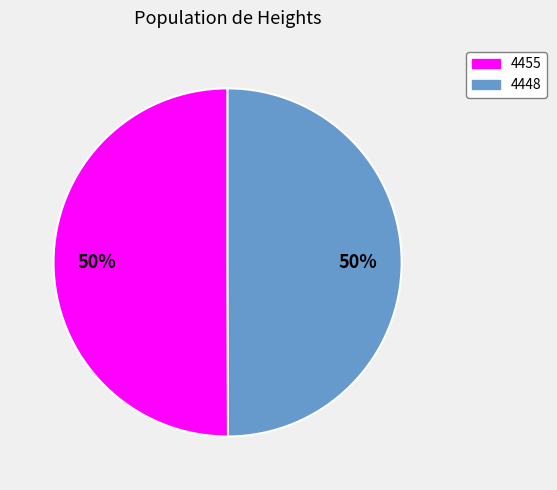

Is it true that 4455 is 50% of the pie?

True